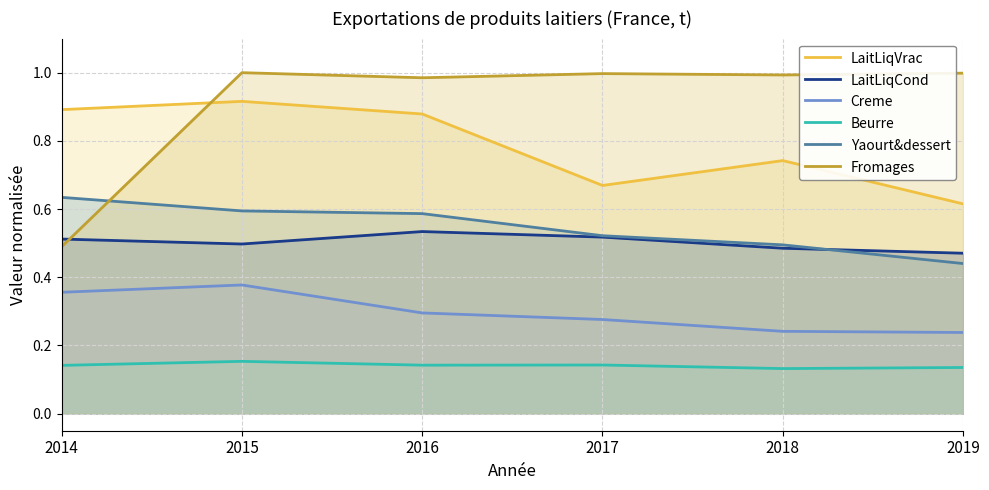

Is it true that LaitLiqCond equals 0.5 at 2014?

True